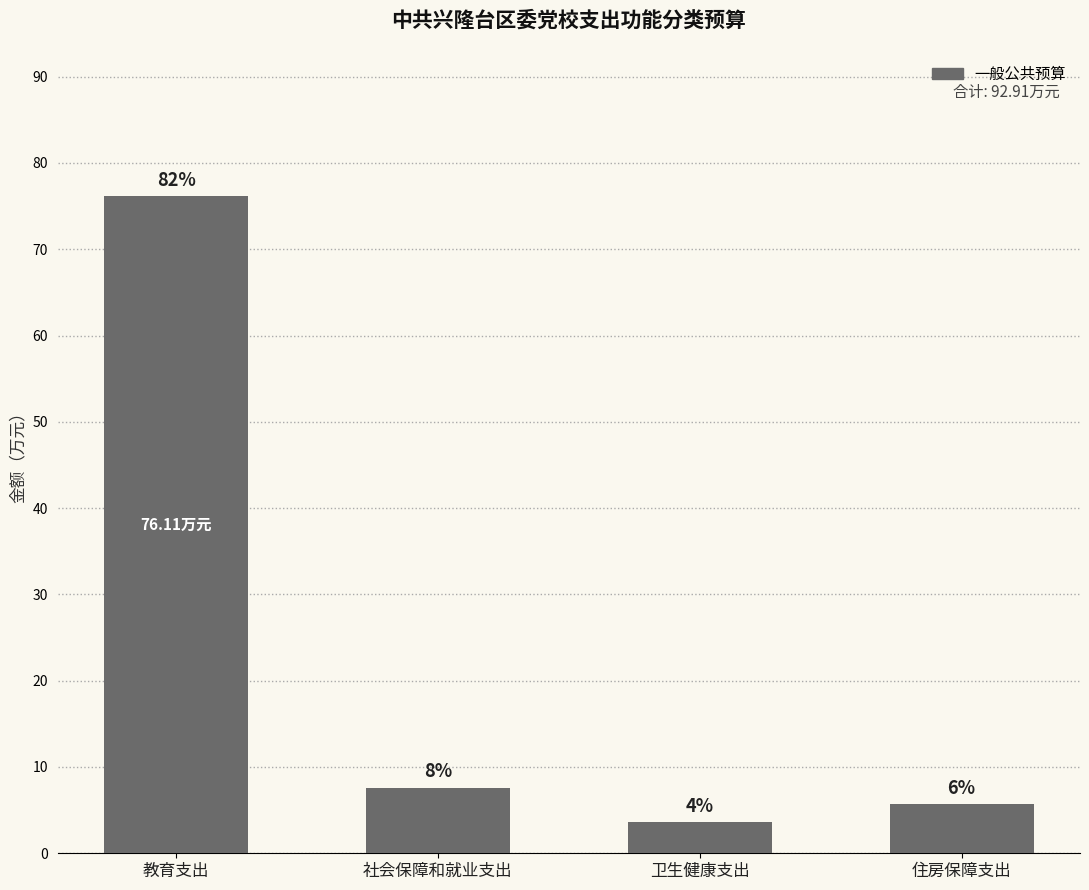

Are the bars horizontal?

No